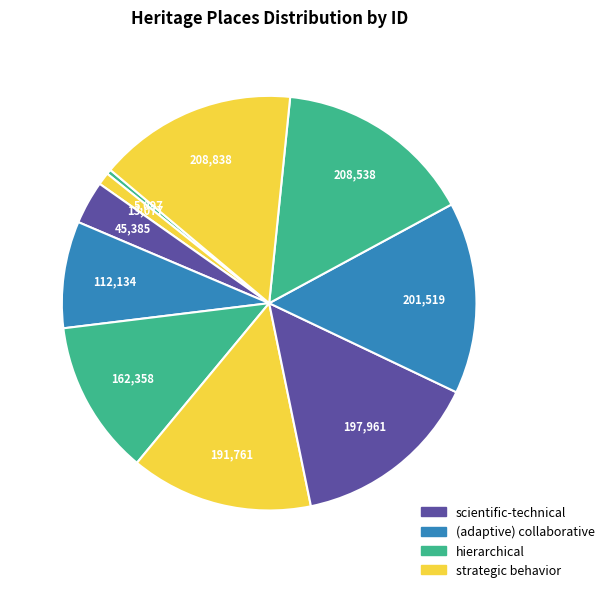

How many slices are in this pie chart?

10